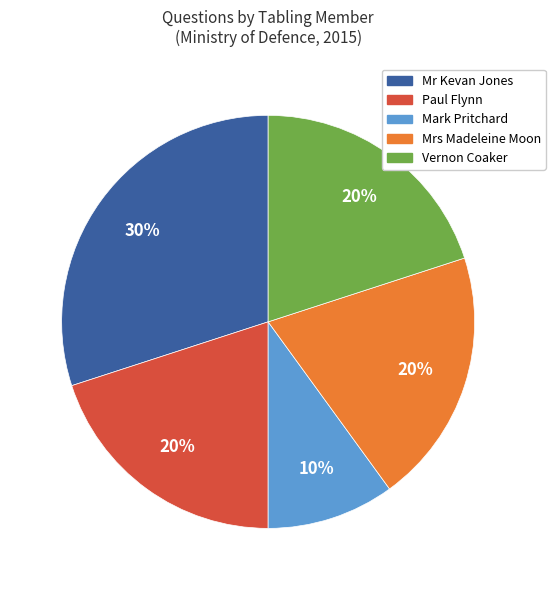

How many segments does this pie chart have?

5